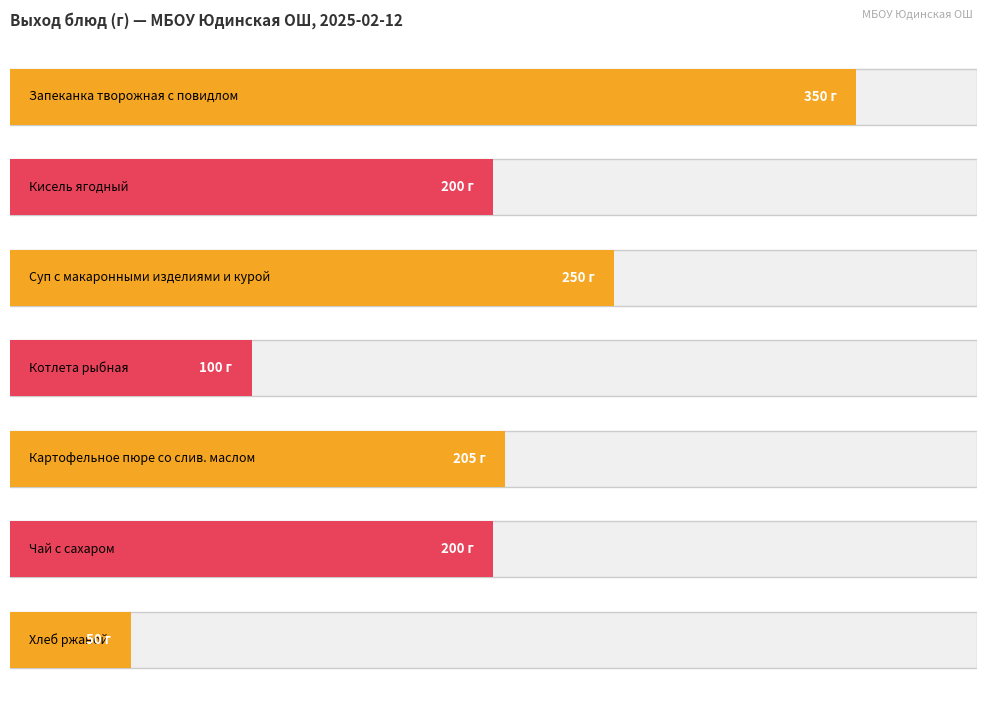

Is it true that the value at Суп с макаронными изделиями и курой is 250?

True